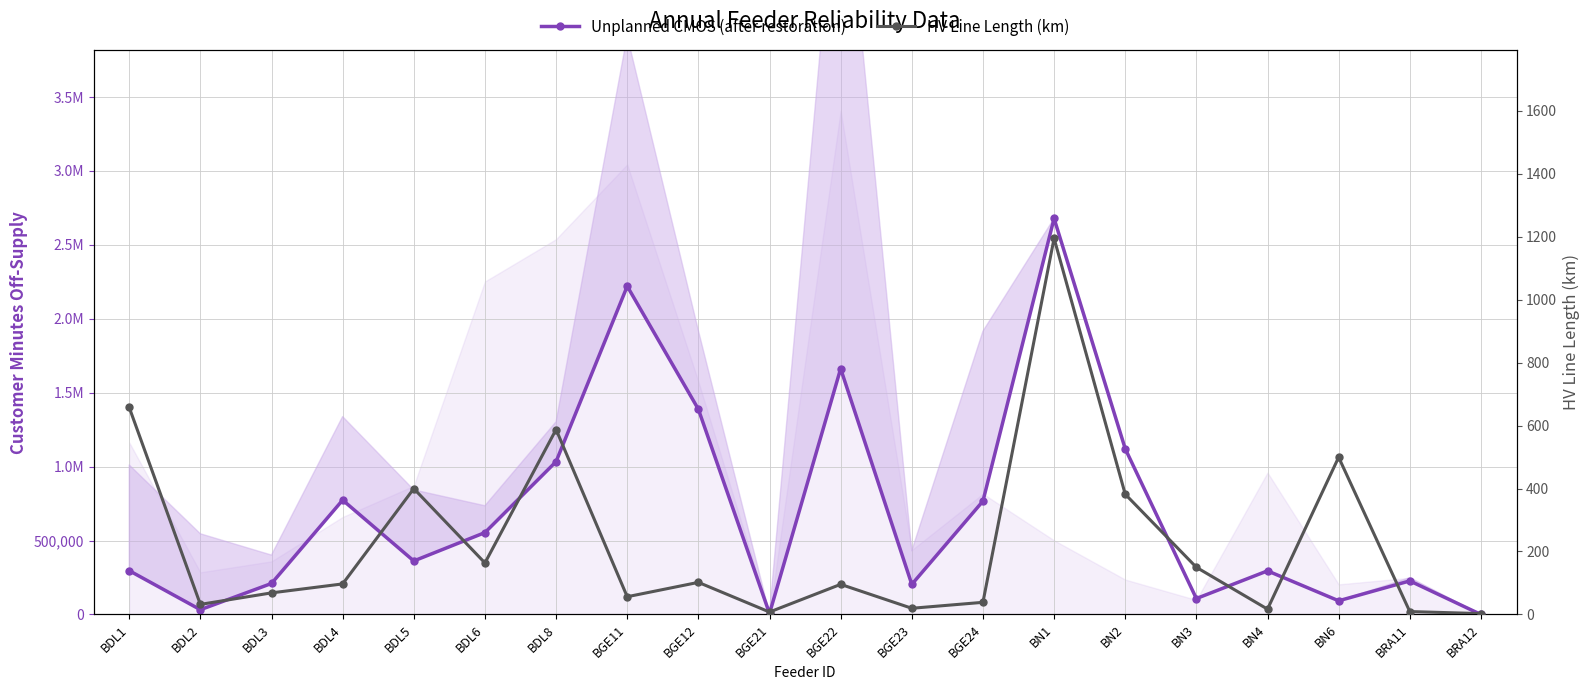

What position from the right is BDL3?

18